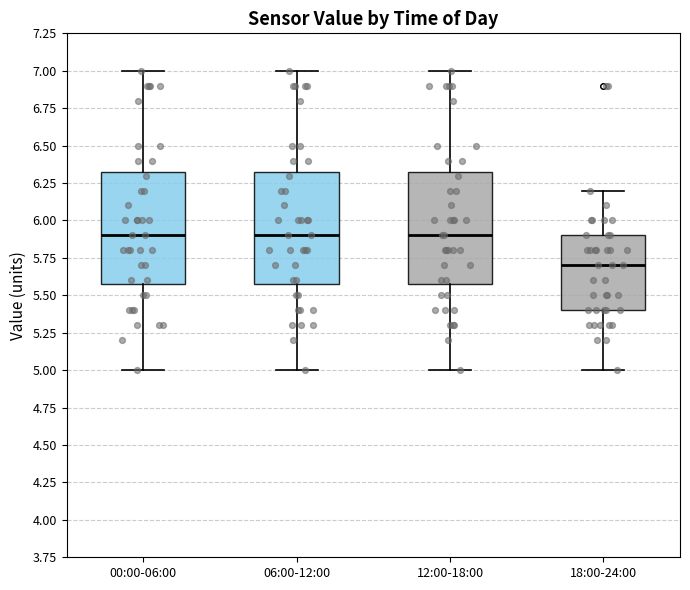

Reading left to right, transcribe this box plot: for each box, give where its median line is, the range the box spans, and where its two whiskers end, as read against the y-axis. The values are not printed on the chart, so give them approximately, as read against the axis.

00:00-06:00: median 5.90, box 5.60 to 6.35, whiskers 5.00 to 7.00
06:00-12:00: median 5.90, box 5.60 to 6.35, whiskers 5.00 to 7.00
12:00-18:00: median 5.90, box 5.60 to 6.35, whiskers 5.00 to 7.00
18:00-24:00: median 5.70, box 5.40 to 5.90, whiskers 5.00 to 6.20